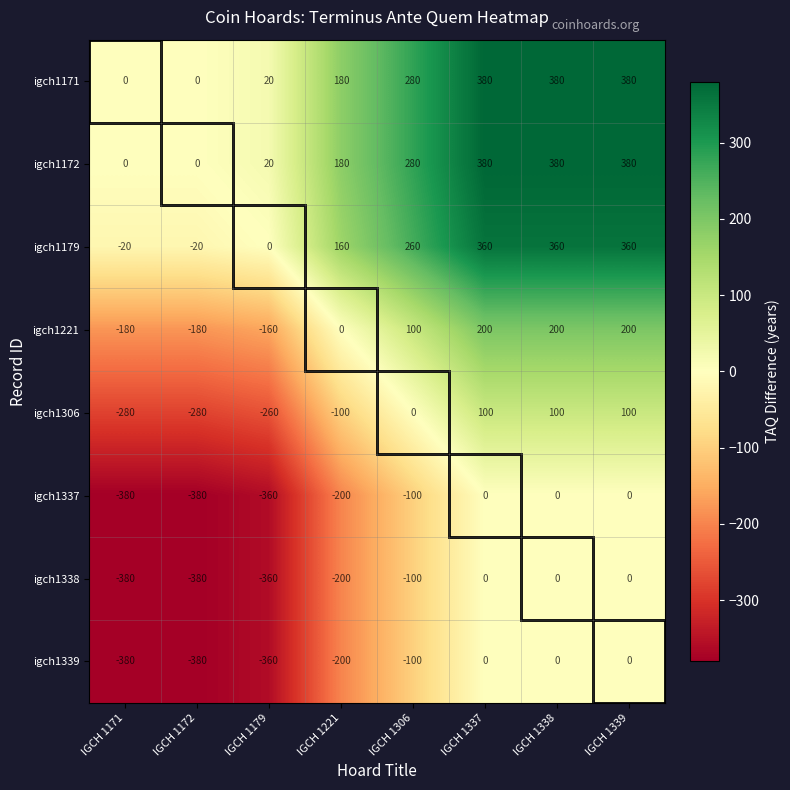

At how many categories does at least one series exceed 13?

6